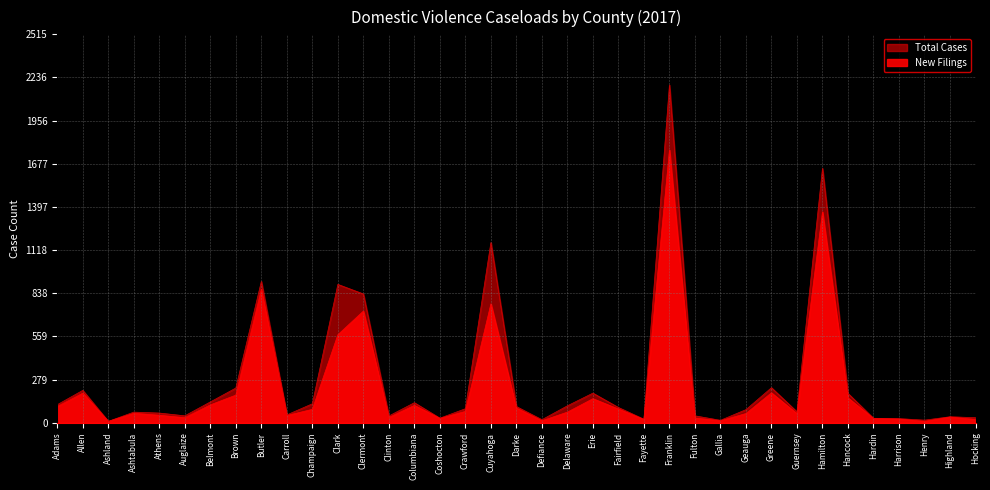

What are all the series names shown in the legend?

New Filings, Total Cases